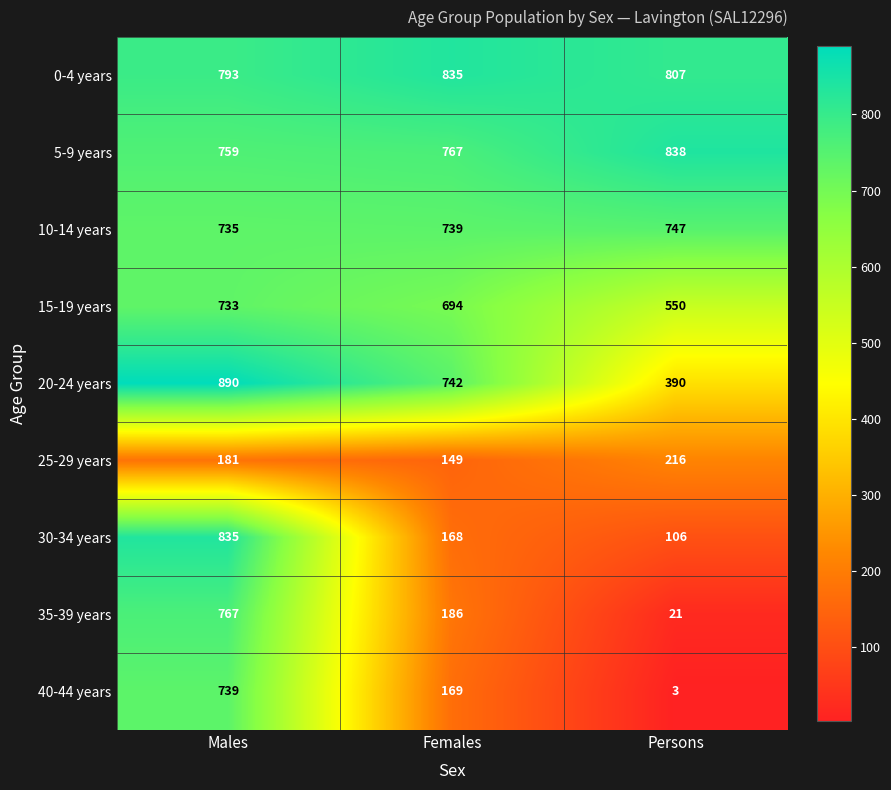

Which series has the largest total across all categories?

0-4 years